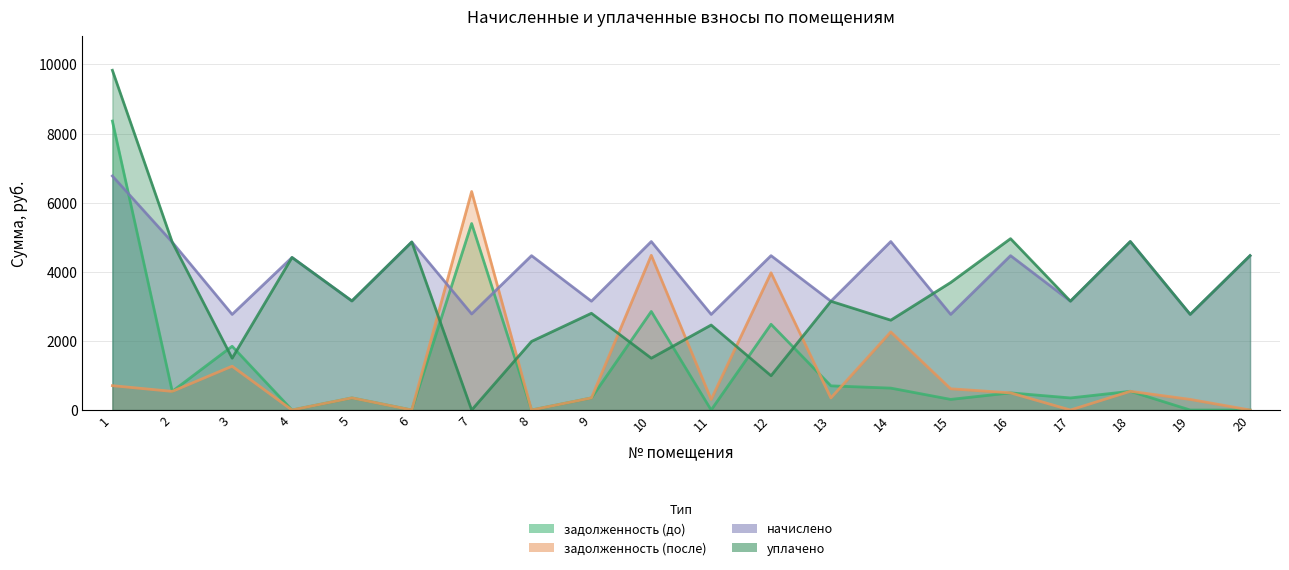

In задолженность (после), how many points are lower than both neighbors (excluding endpoints)?

7